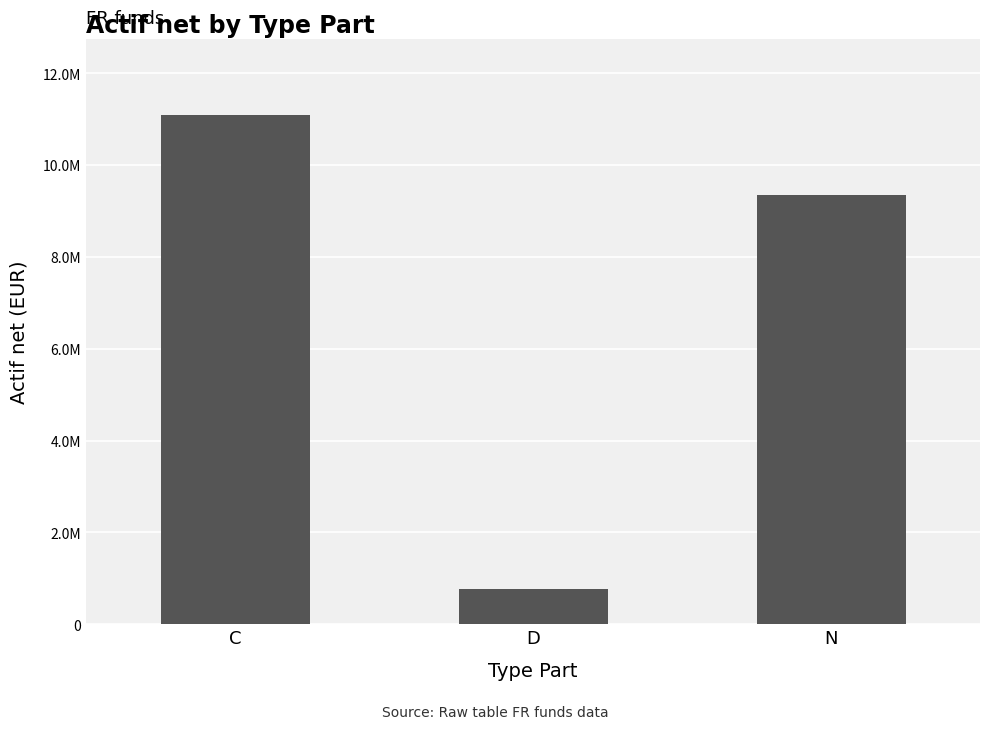

Reading left to right, what are all the values shown in this chart?

11087061.6	776650.8	9349516.3